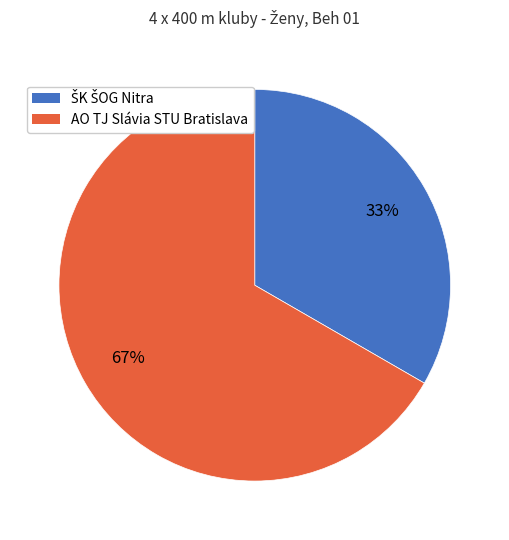

To the nearest percent, what percentage of the pie is AO TJ Slávia STU Bratislava?

67%